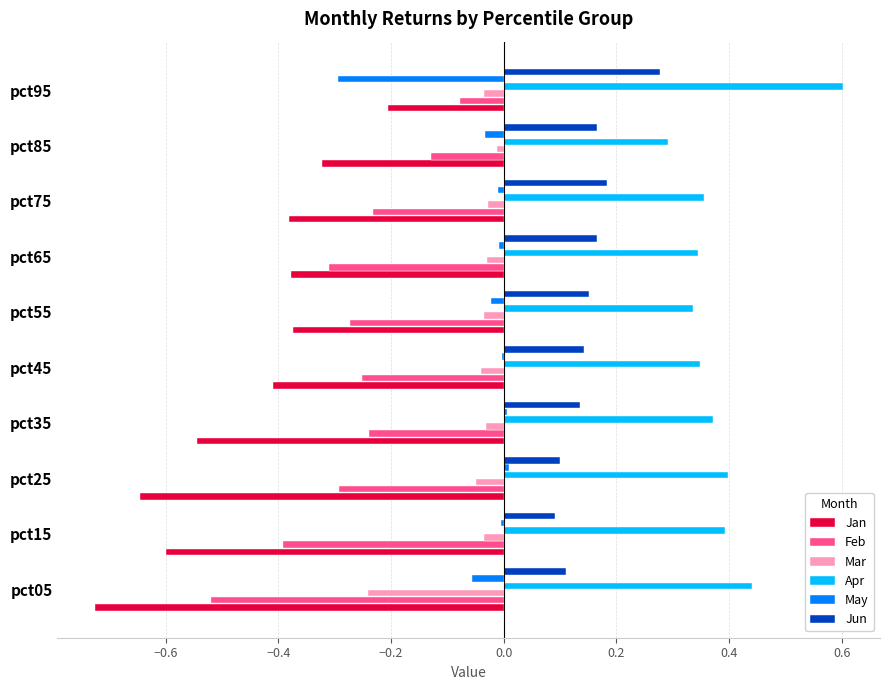

Is it true that Apr equals 0.9 at pct95?

False